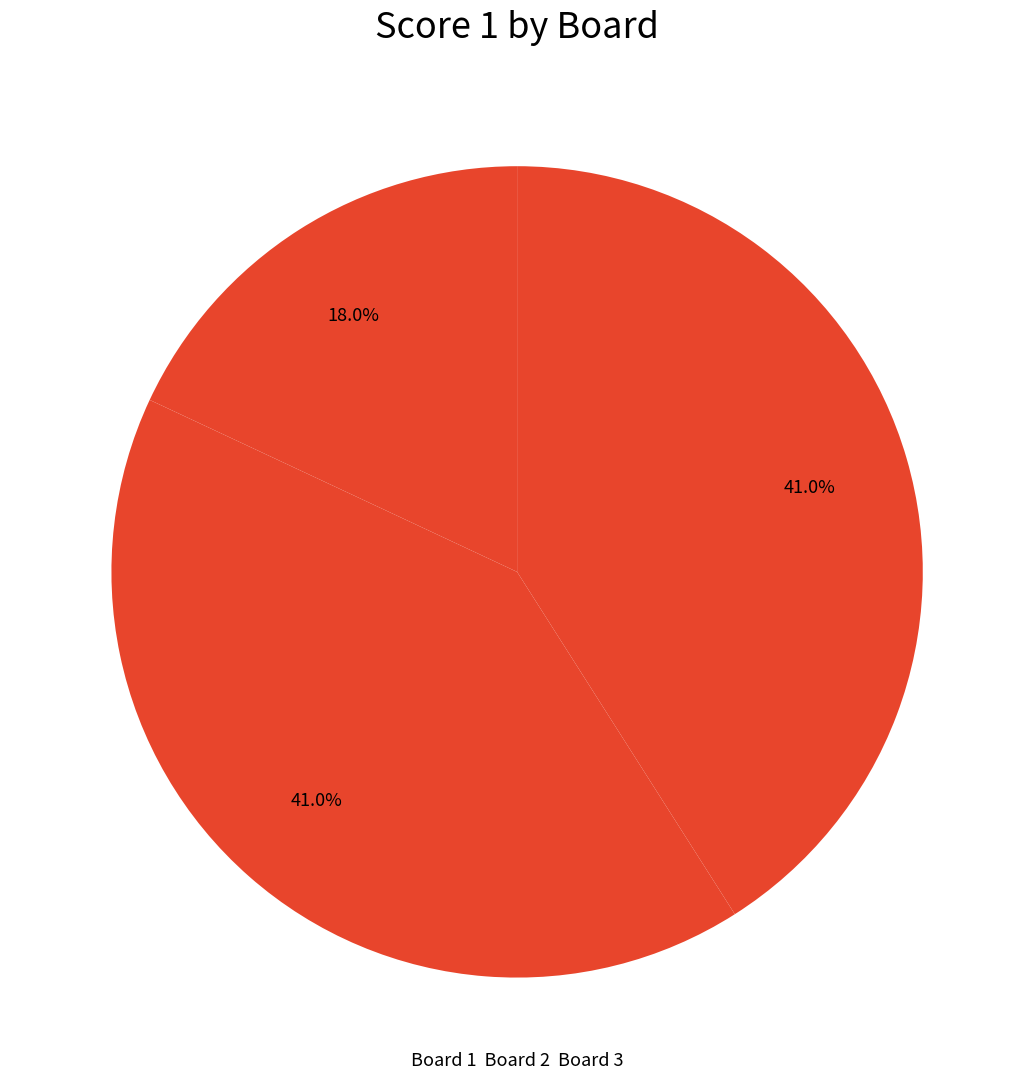

How many segments does this pie chart have?

3